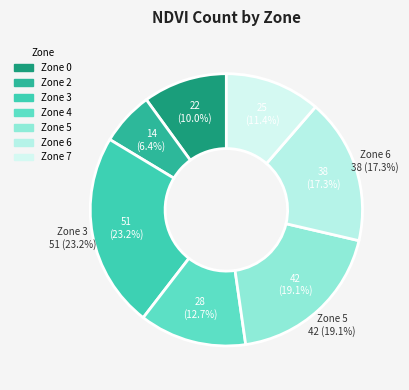

True or false: Zone 0 accounts for 10% of the total.

True